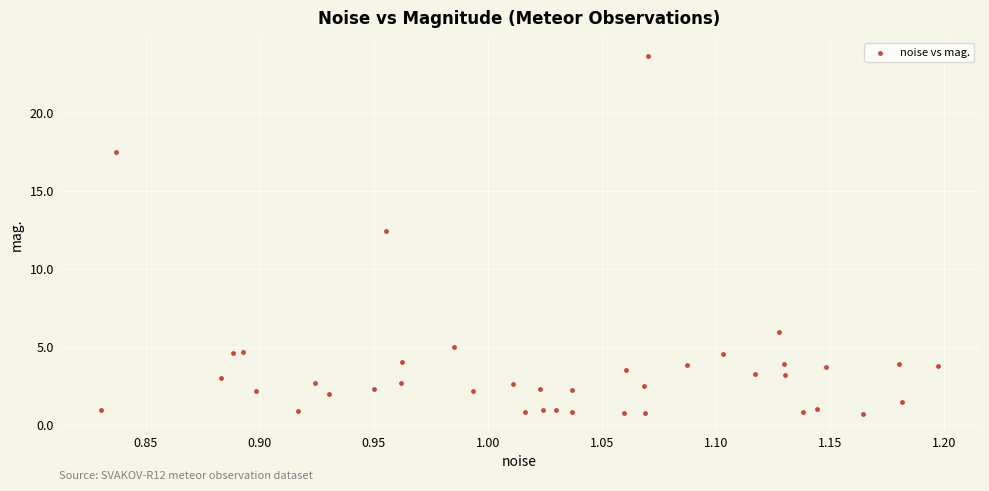

What Y value in the scatter plot is closest to 12?

12.4